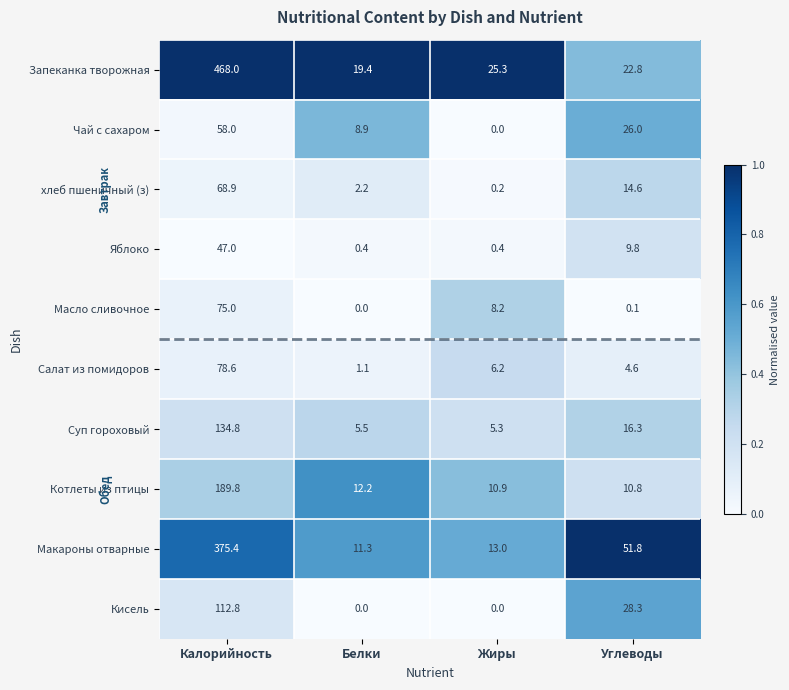

At Углеводы, list the series in order from largest to smallest.

Макароны отварные, Кисель, Чай с сахаром, Запеканка творожная, Суп гороховый, хлеб пшеничный (з), Котлеты из птицы, Яблоко, Салат из помидоров, Масло сливочное